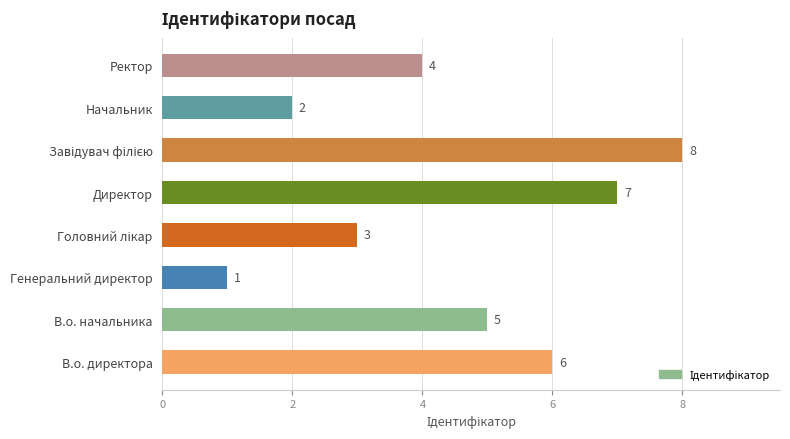

What is the difference between the second highest and second lowest values?

5